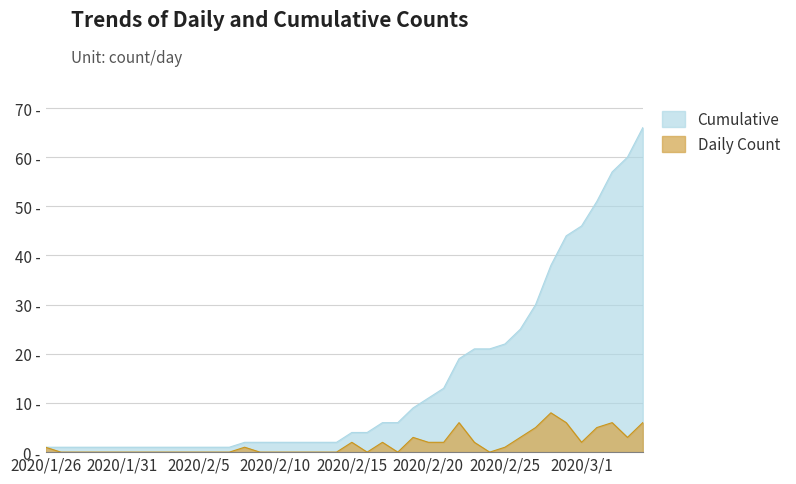

True or false: Cumulative and Daily Count cross at least once.

False